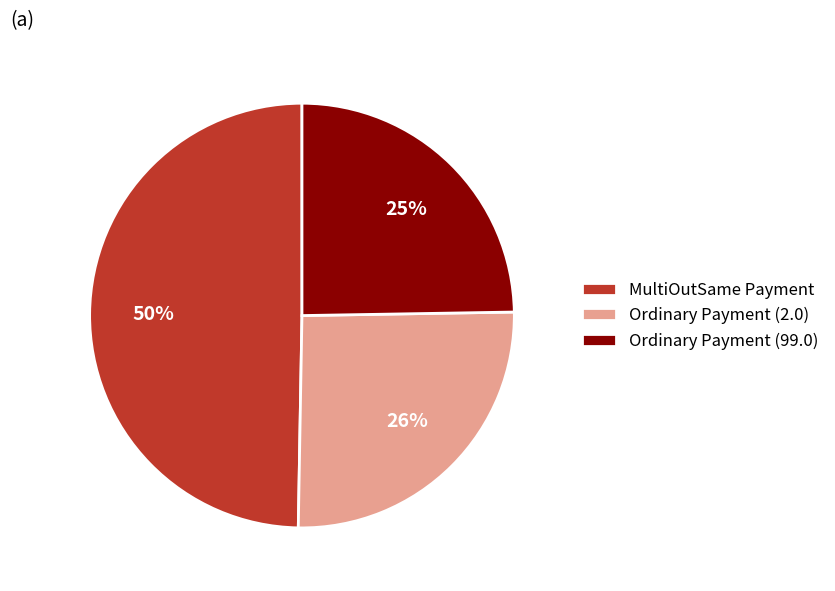

Count the number of slices in the pie.

3